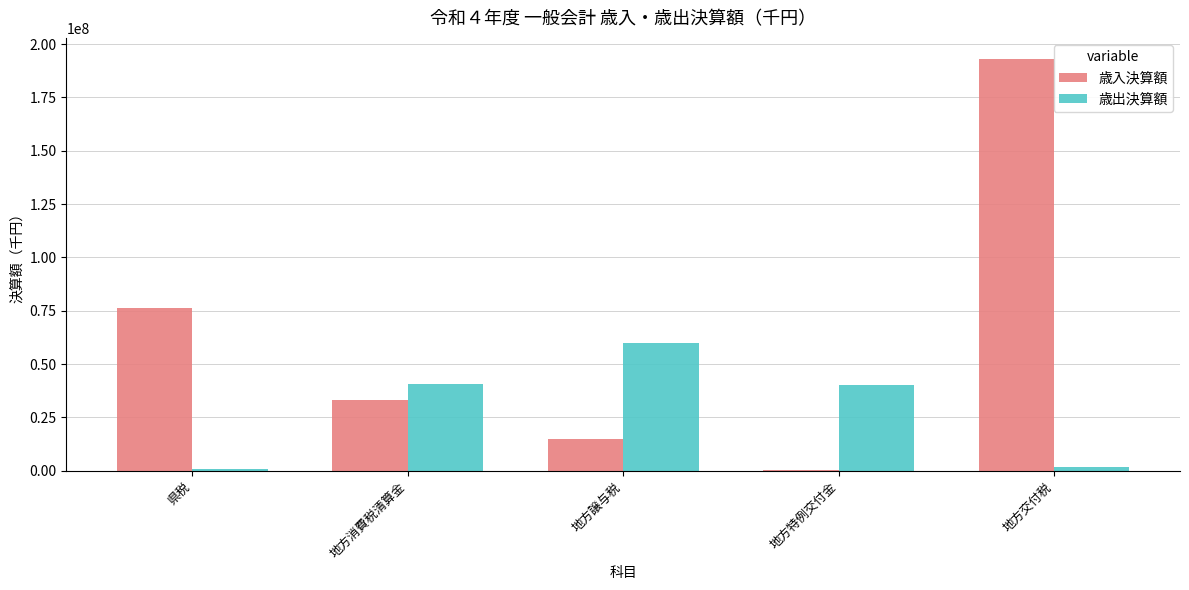

How many series are shown in this chart?

2